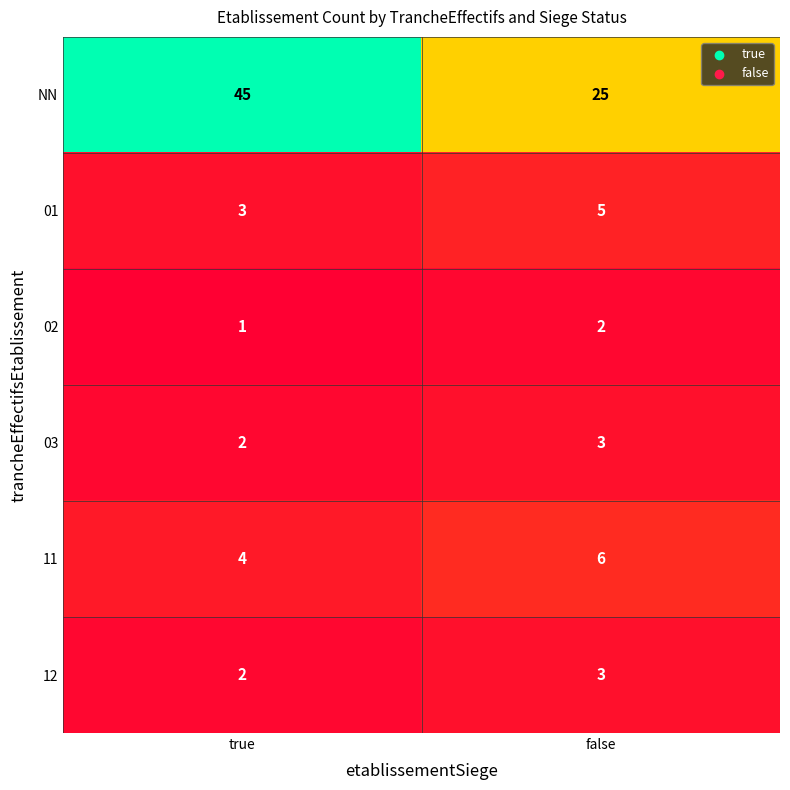

What is the sum of the 12 values at true and false?

5